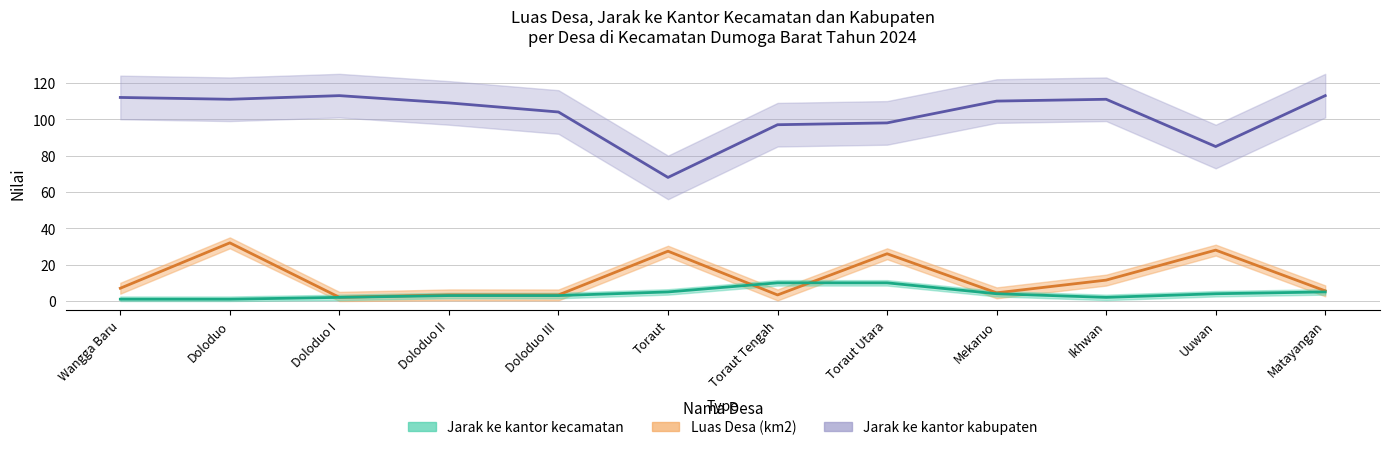

True or false: Jarak ke kantor kecamatan and Jarak ke kantor kabupaten intersect in this chart.

False